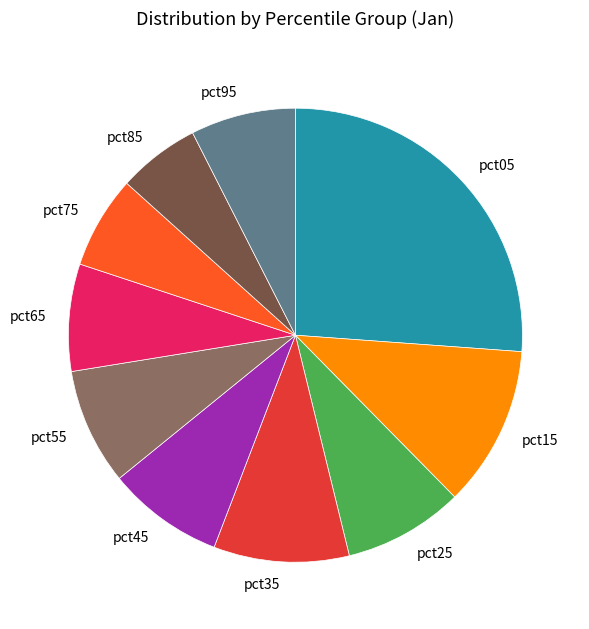

Which category has the biggest portion of the pie?

pct05